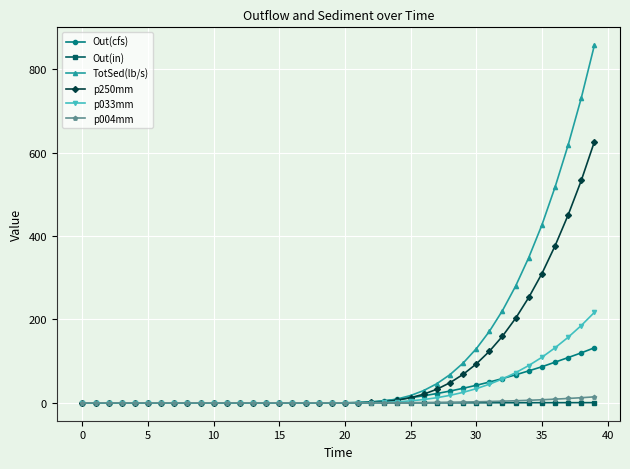

What is the value of the p250mm point at the 29th from the left?

48.3